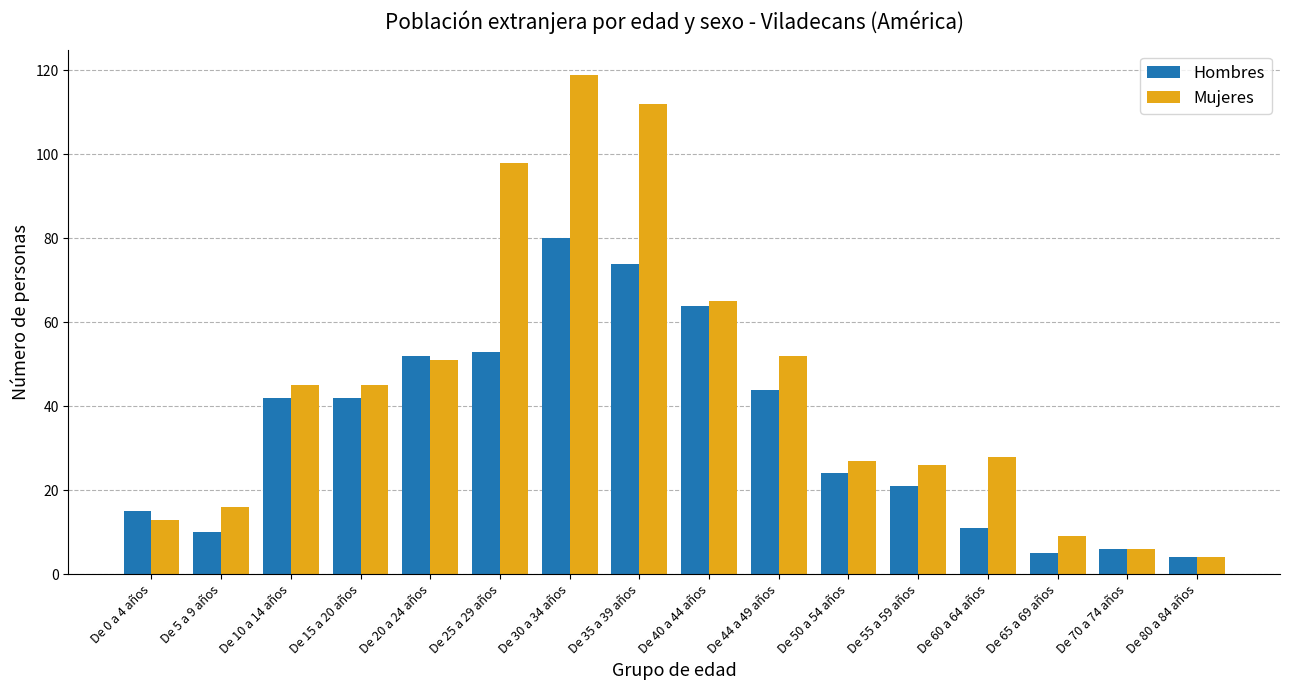

True or false: Hombres has a value of 95 at De 40 a 44 años.

False